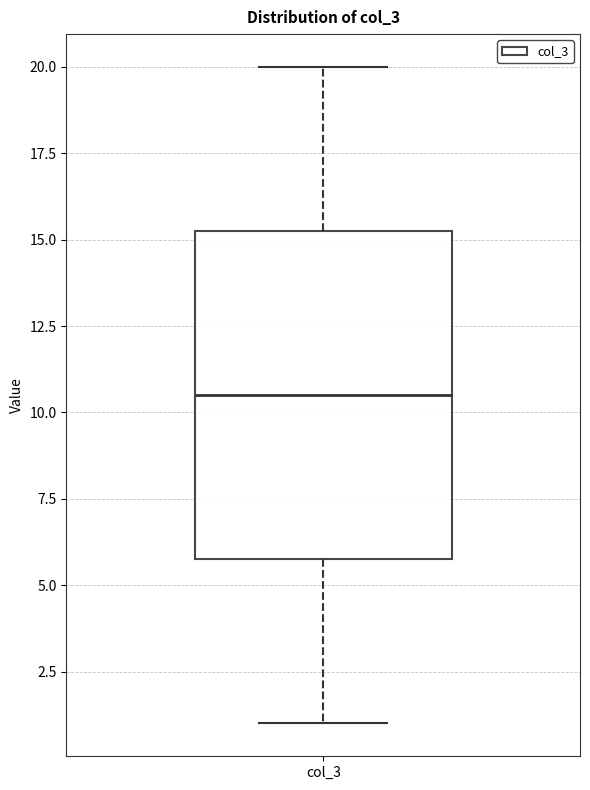

Where does the upper whisker of the box for col_3 end on the y-axis? The values are not printed on the chart, so give them approximately, as read against the axis.

20.0